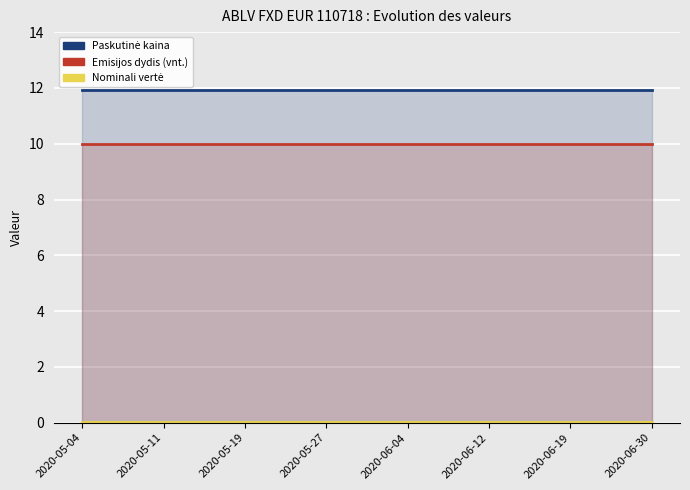

At which label does Nominali vertė reach its minimum?

2020-05-04